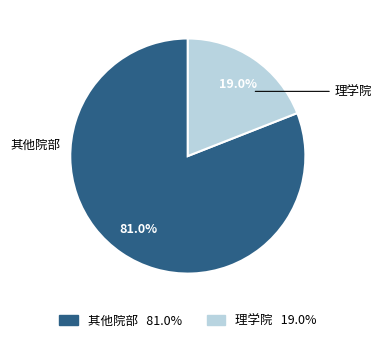

Count the number of slices in the pie.

2